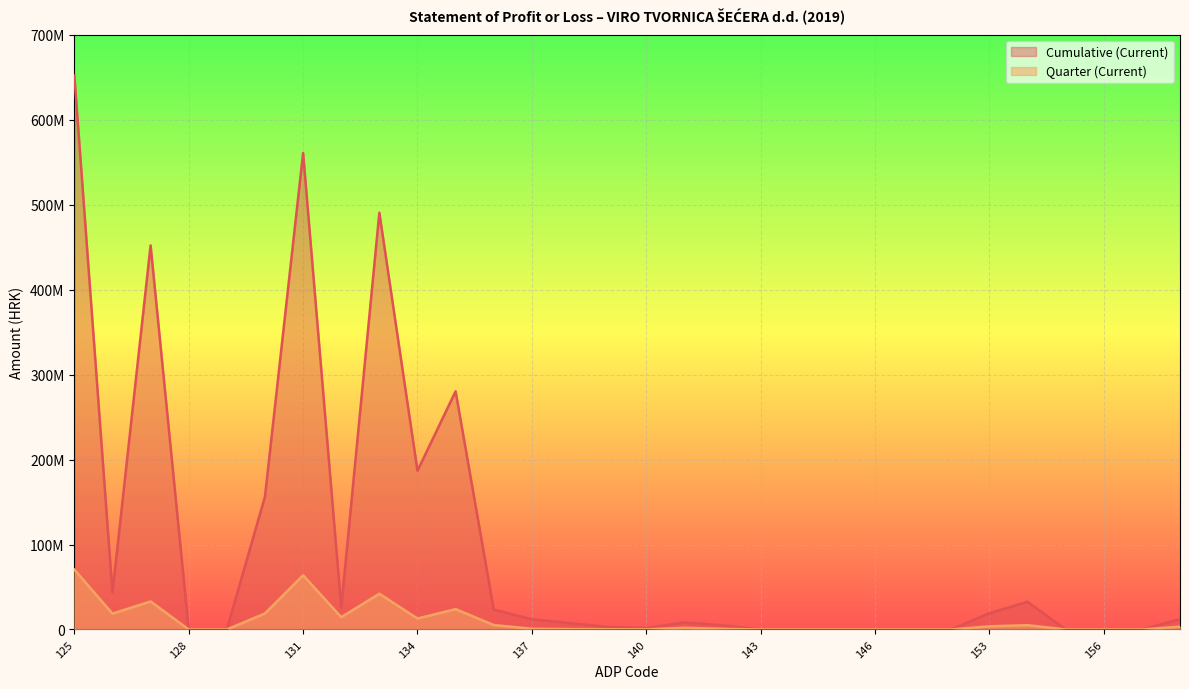

Where does the Cumulative (Current) series first go above 8290916?

125